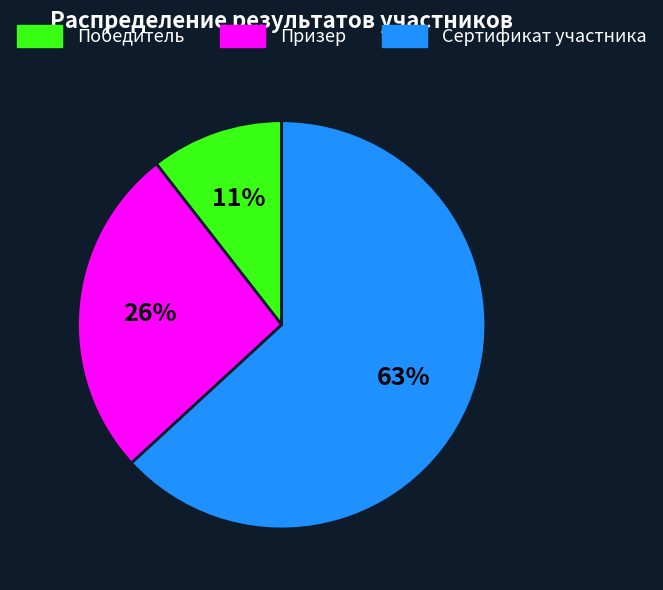

Rank the categories by value from highest to lowest.

Сертификат участника, Призер, Победитель